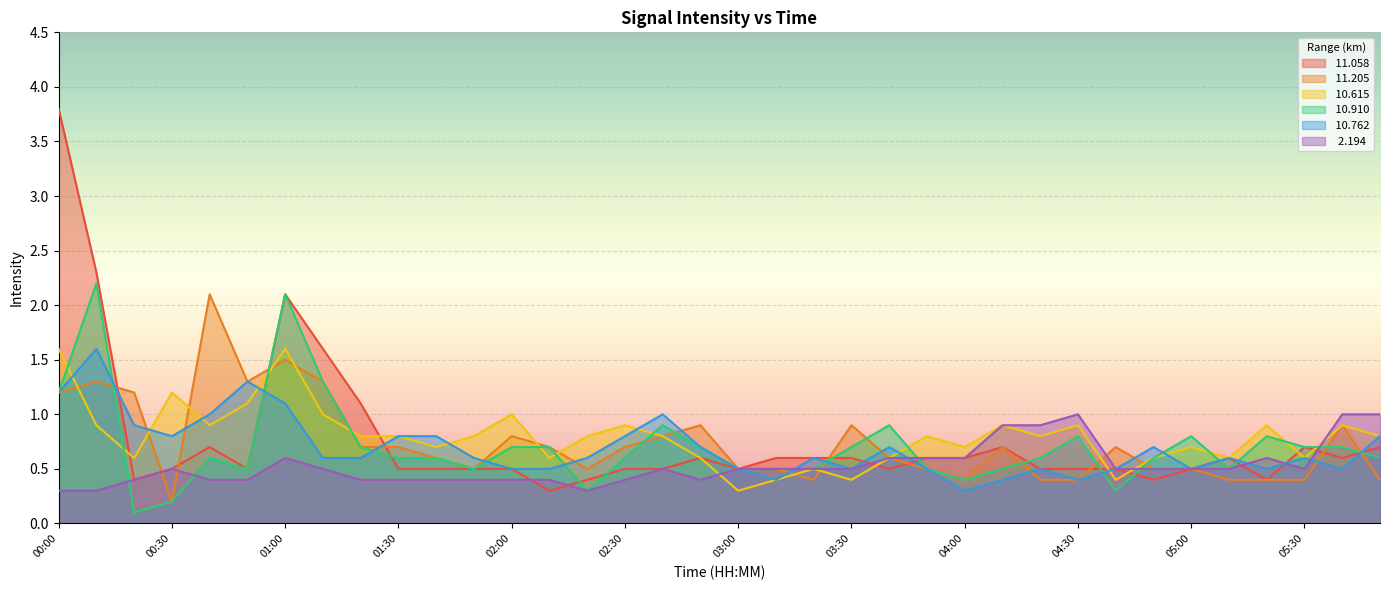

At which category is the sum across all series the highest?

00:00